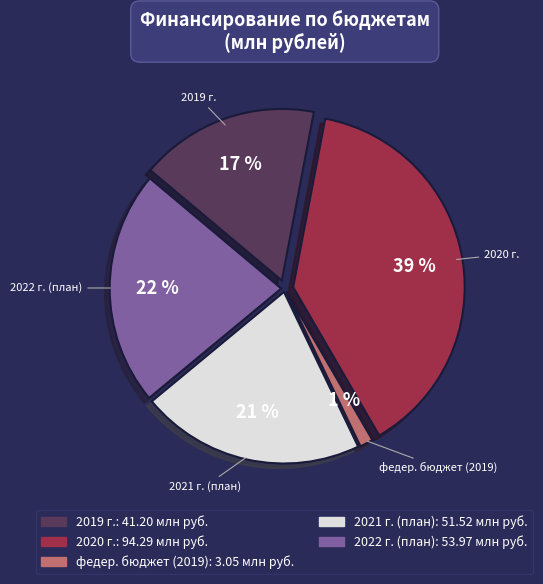

What is the smallest slice in the pie chart?

федер. бюджет (2019)